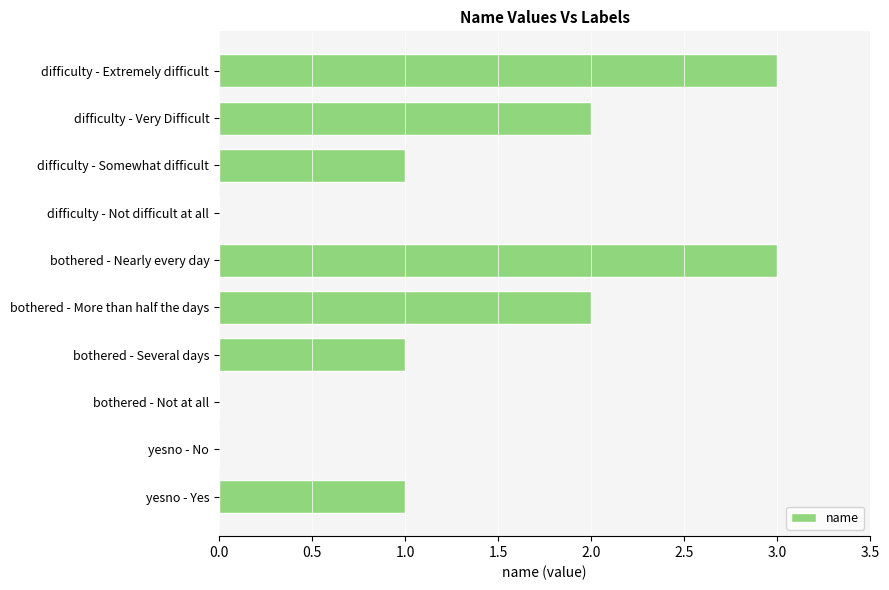

Are the bars horizontal?

Yes